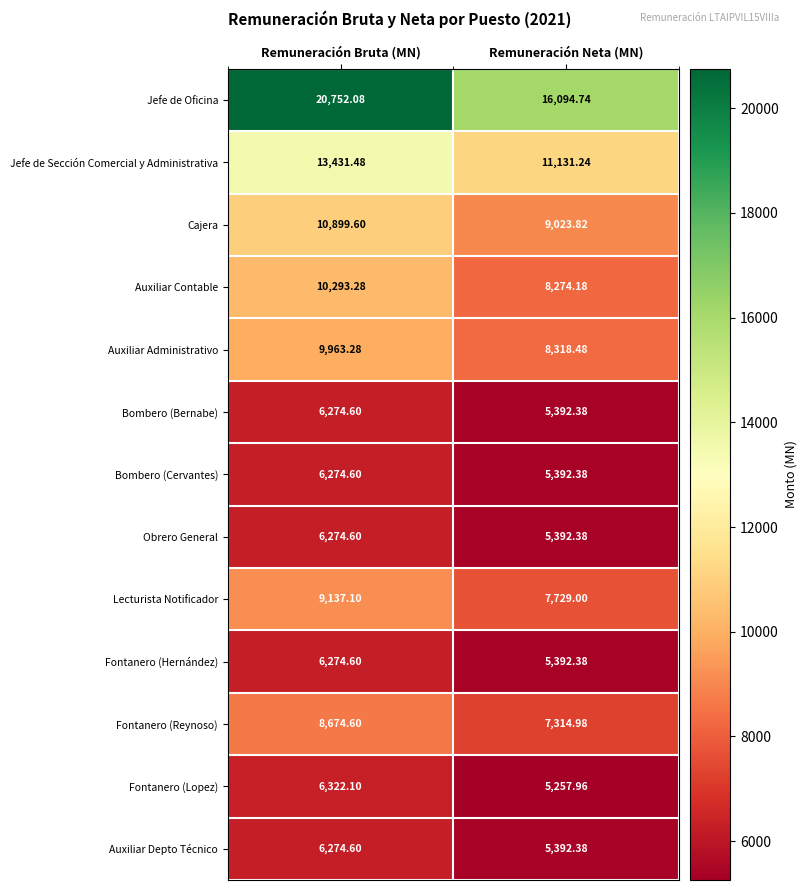

Is the value of Cajera at Remuneración Bruta (MN) greater than the value of Obrero General at Remuneración Neta (MN)?

Yes